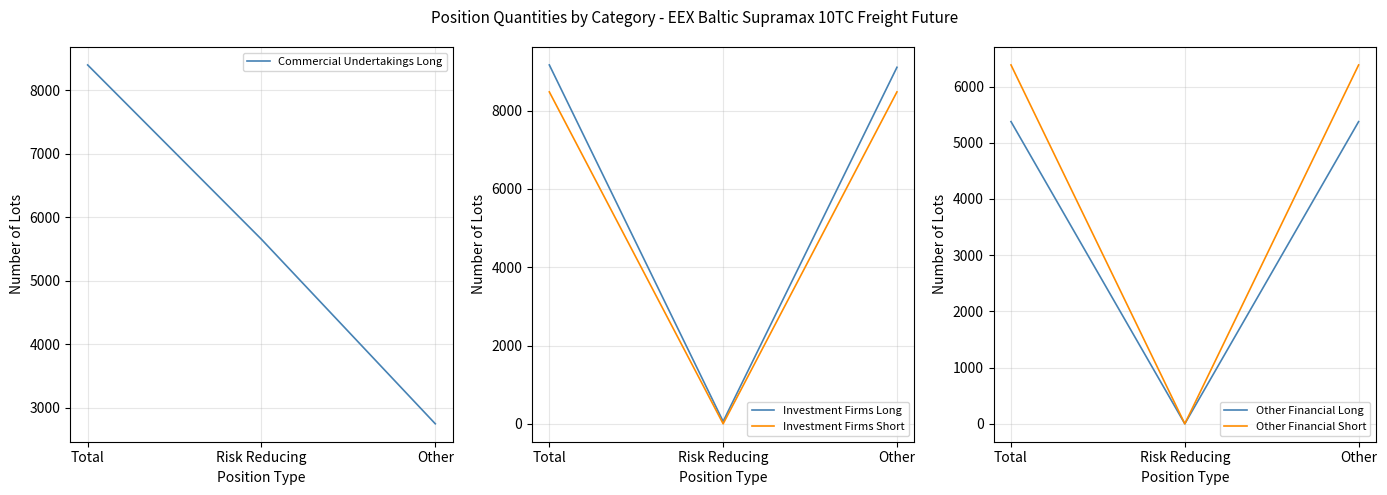

How many data points does each series have?

3